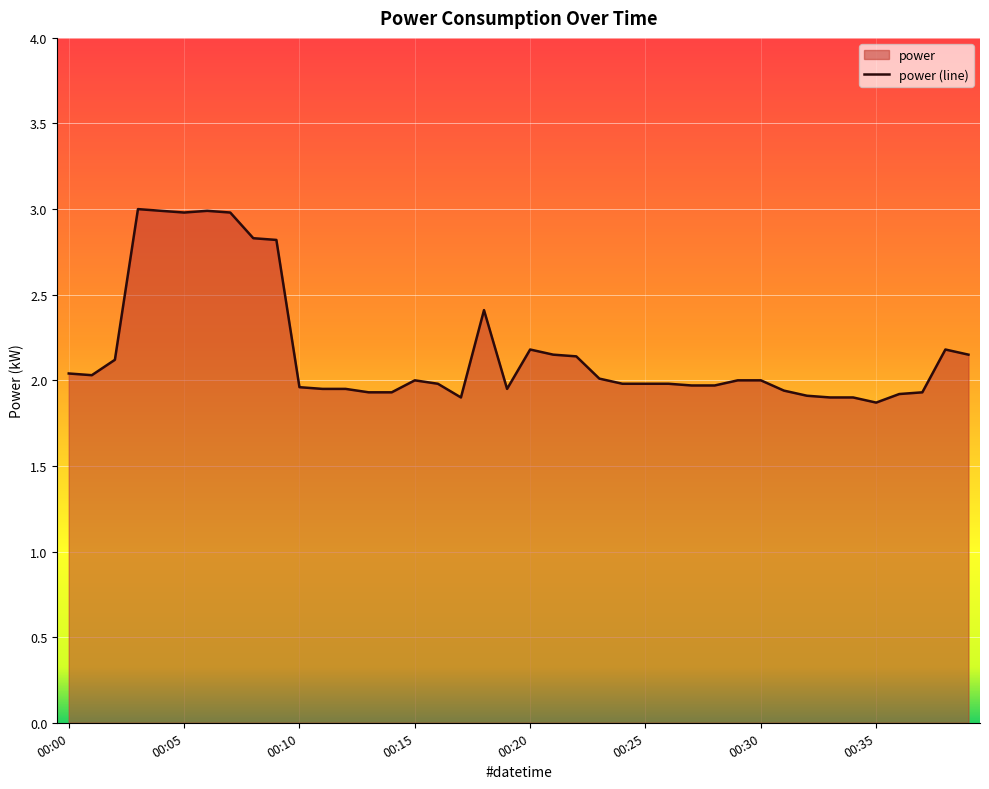

True or false: the data shows 2.6 at 00:35.

False